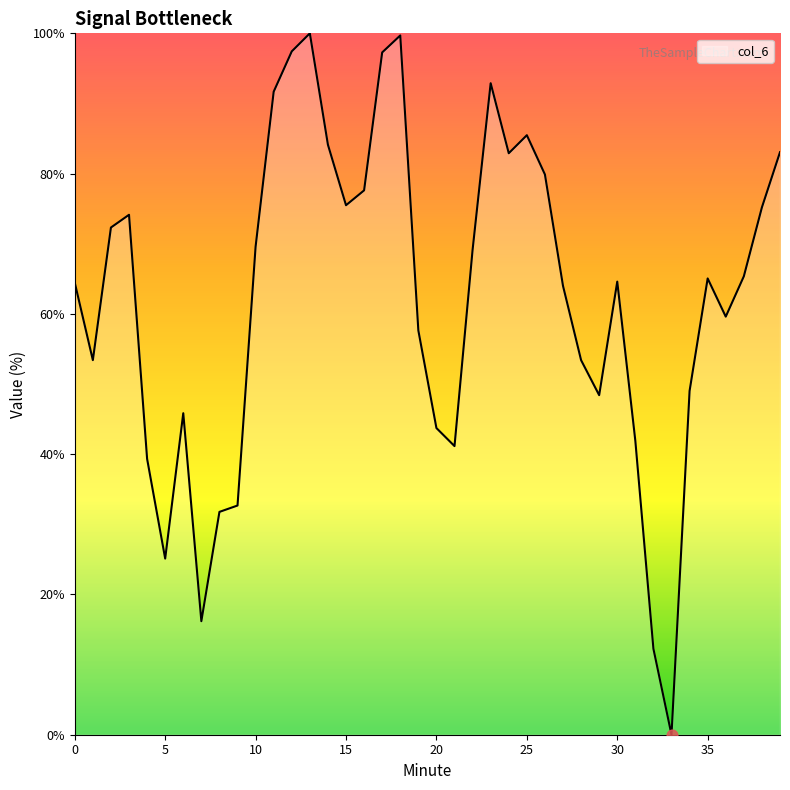

What is the maximum value shown in the chart?

100.0